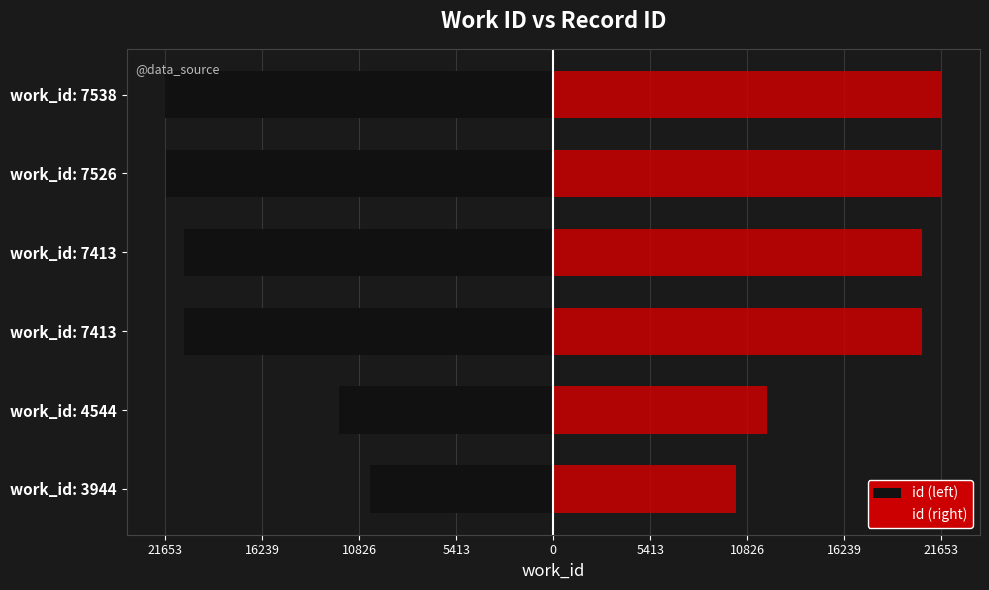

What is the difference between the second highest and second lowest values in the id (right) series?

9686